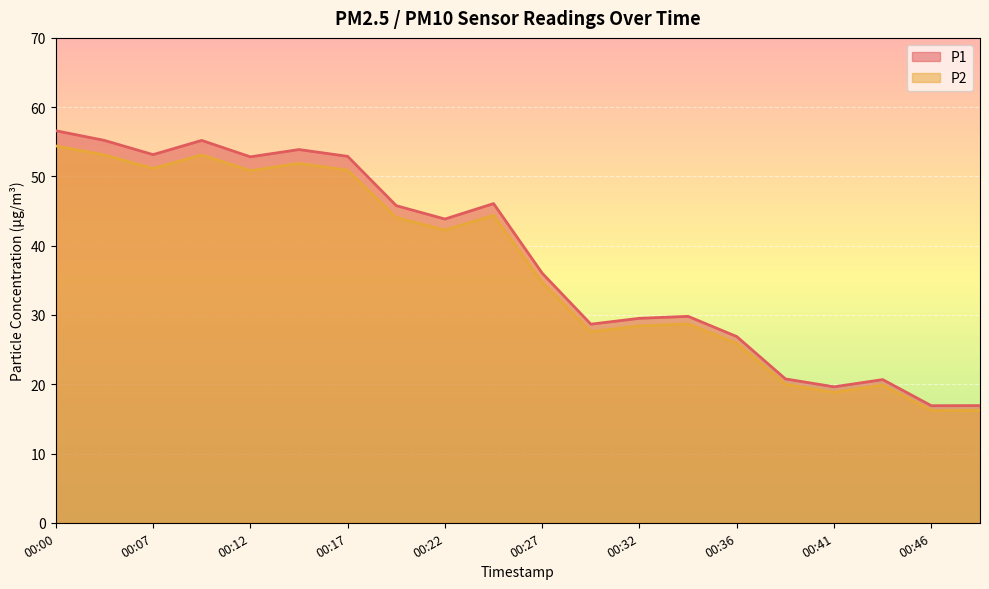

Reading left to right, what are all the values shown in this chart?

P1: 00:00=56.6	00:05=55.2	00:07=53.1	00:10=55.2	00:12=52.8	00:15=53.9	00:17=52.9	00:19=45.8	00:22=43.9	00:24=46.1	00:27=36.0	00:29=28.7	00:32=29.5	00:34=29.8	00:36=26.9	00:39=20.8	00:41=19.6	00:44=20.7	00:46=16.9	00:49=16.9
P2: 00:00=54.4	00:05=53.1	00:07=51.1	00:10=53.1	00:12=50.8	00:15=51.9	00:17=50.9	00:19=44.1	00:22=42.2	00:24=44.4	00:27=34.7	00:29=27.6	00:32=28.4	00:34=28.7	00:36=25.9	00:39=20.0	00:41=18.8	00:44=19.9	00:46=16.2	00:49=16.2